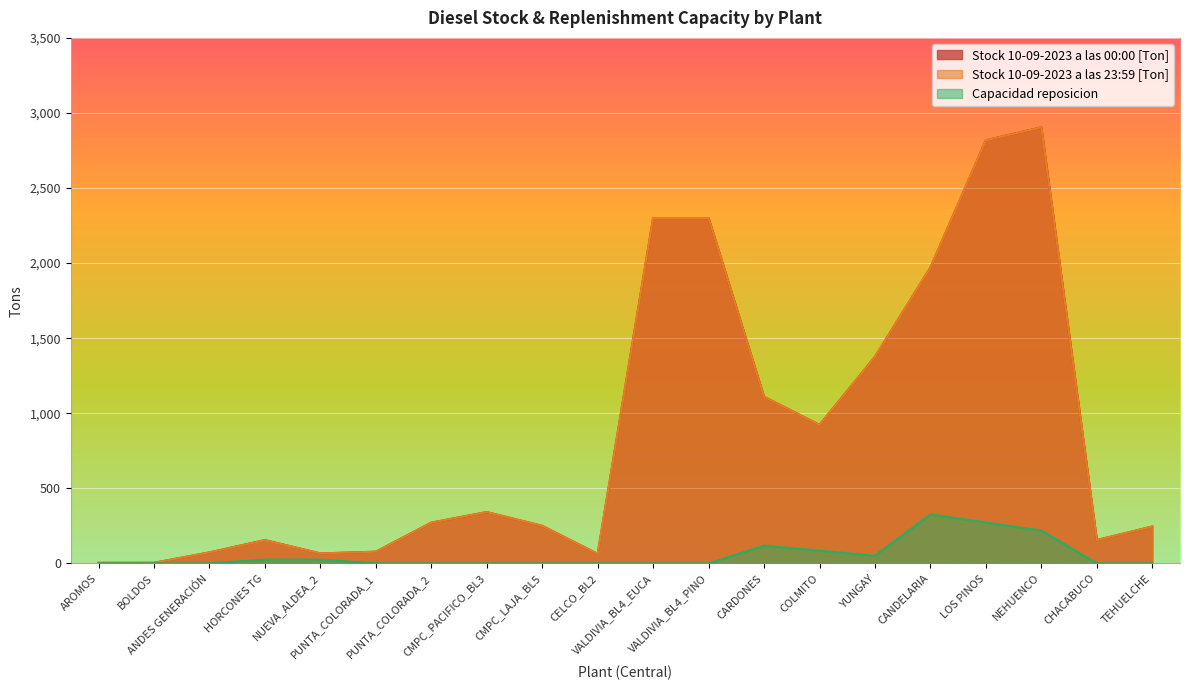

Which category has the highest value in the Stock 10-09-2023 a las 23:59 [Ton] series?

NEHUENCO